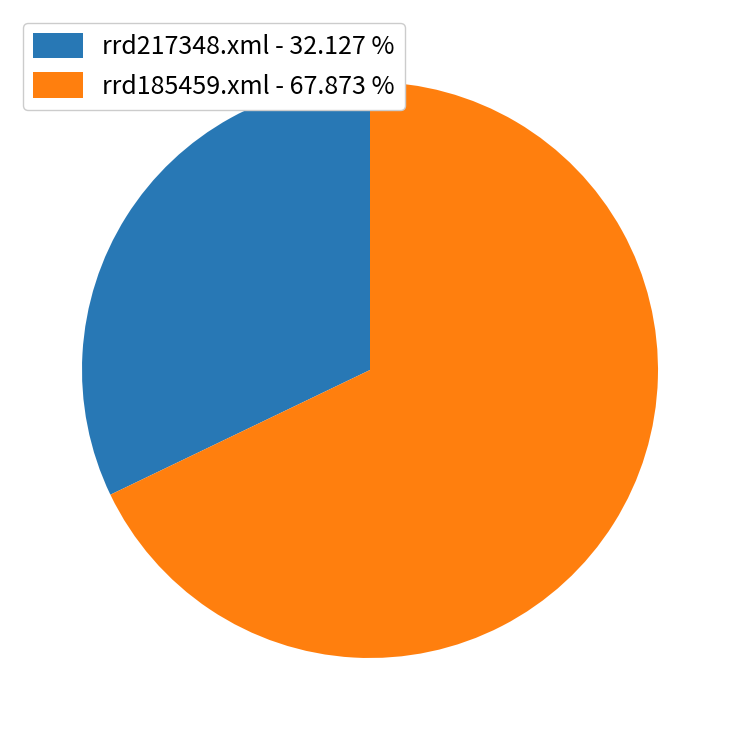

Which has a higher value, rrd217348.xml or rrd185459.xml?

rrd185459.xml